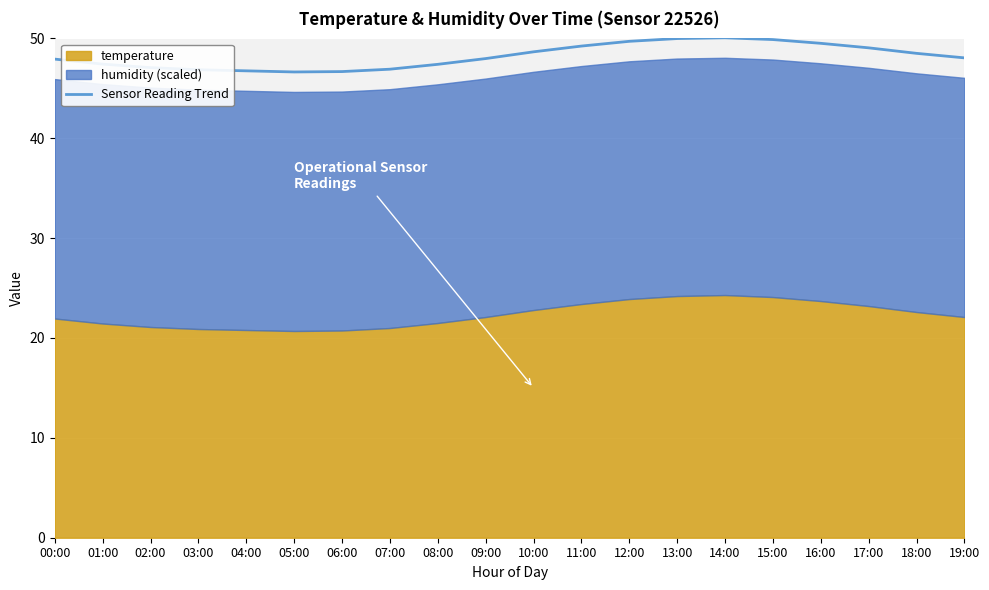

What position from the left is 03:00?

4